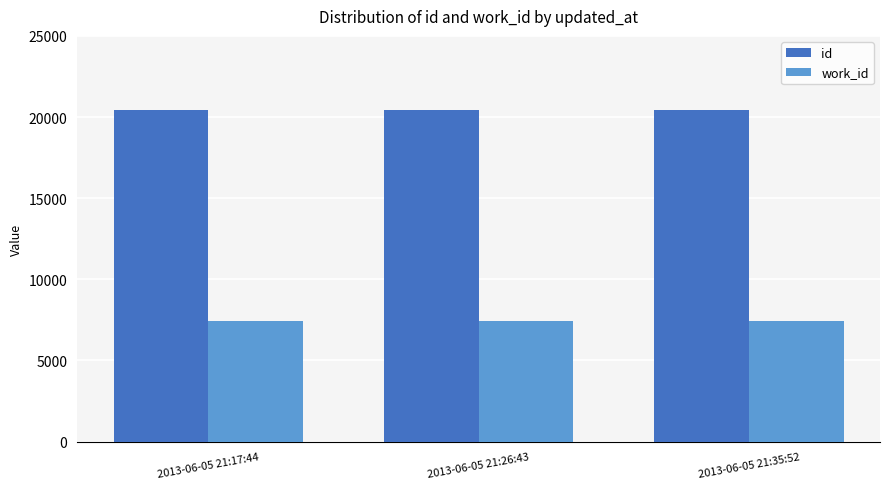

At 2013-06-05 21:26:43, list the series in order from largest to smallest.

id, work_id